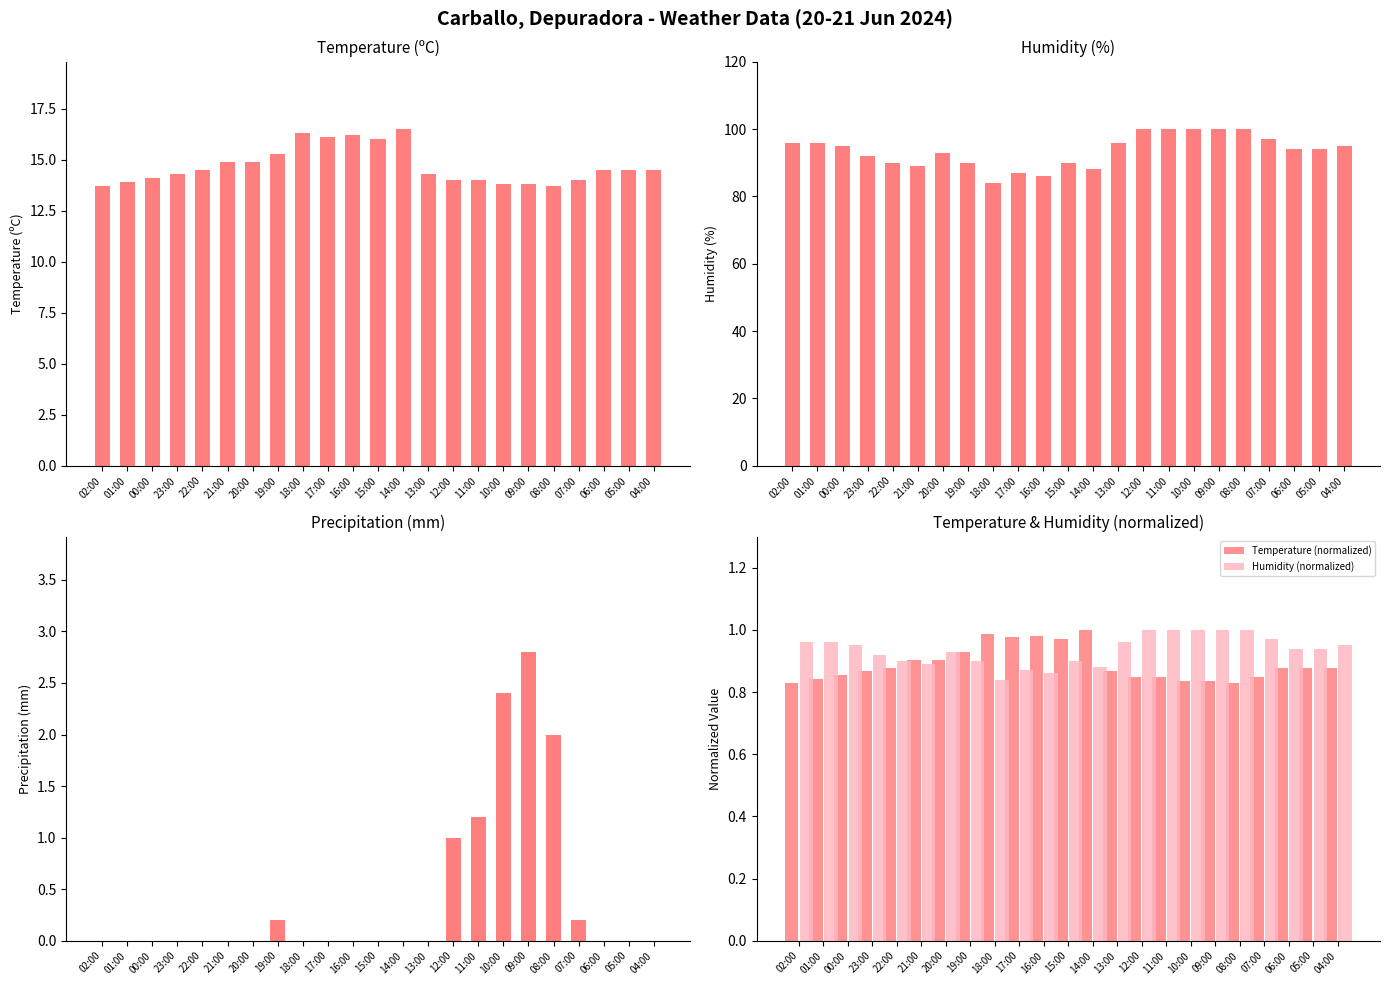

What is the spread (max minus min) of values at 16:00?

86.0